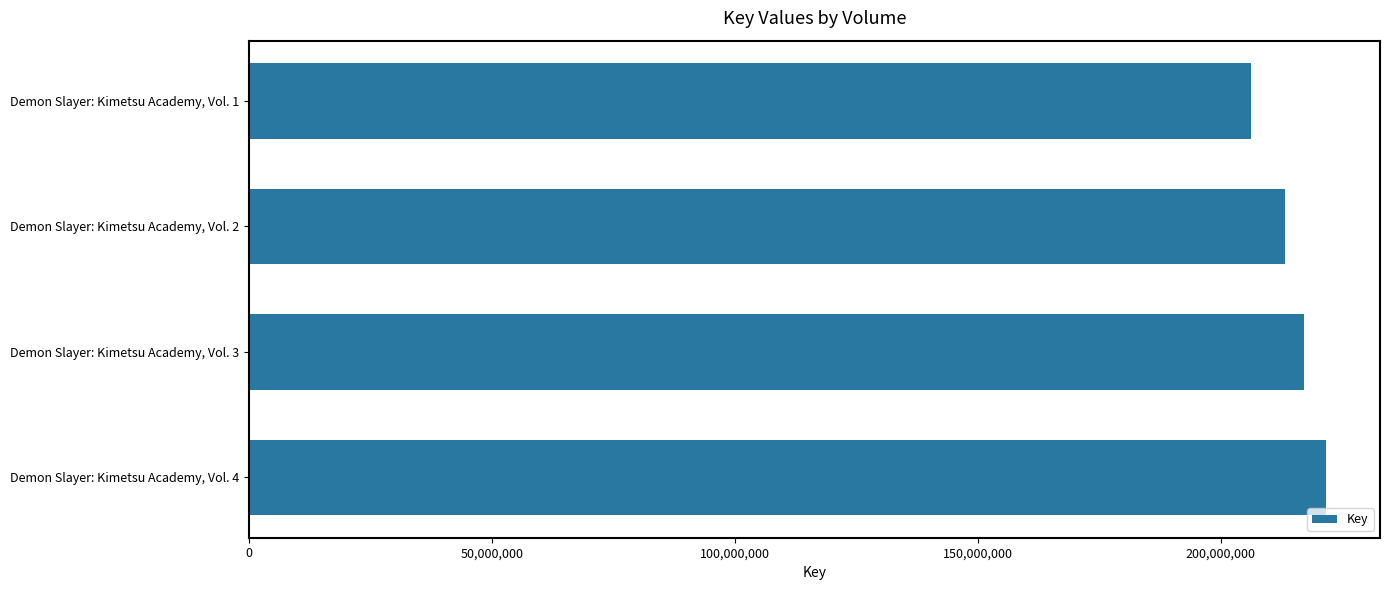

Reading bottom to top, extract all data points from this chart.

Demon Slayer: Kimetsu Academy, Vol. 4=221733376	Demon Slayer: Kimetsu Academy, Vol. 3=217218155	Demon Slayer: Kimetsu Academy, Vol. 2=213365009	Demon Slayer: Kimetsu Academy, Vol. 1=206247759